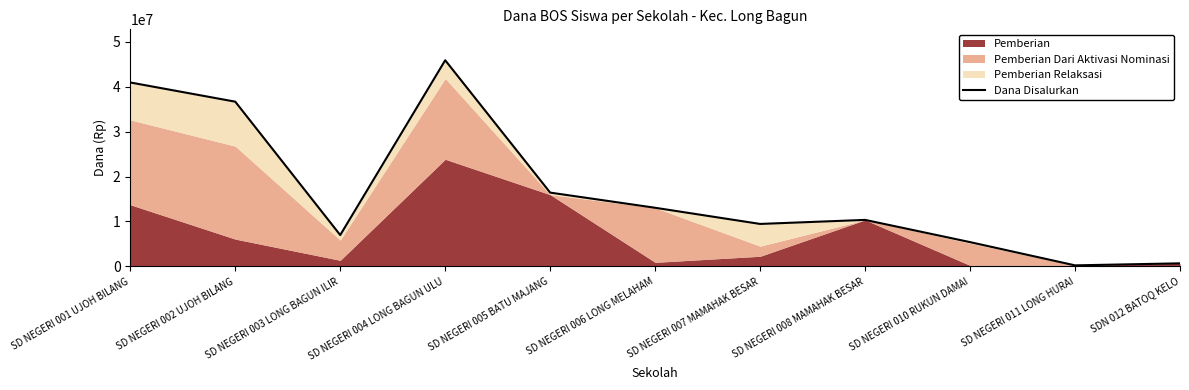

What is the greatest value displayed?

45900000